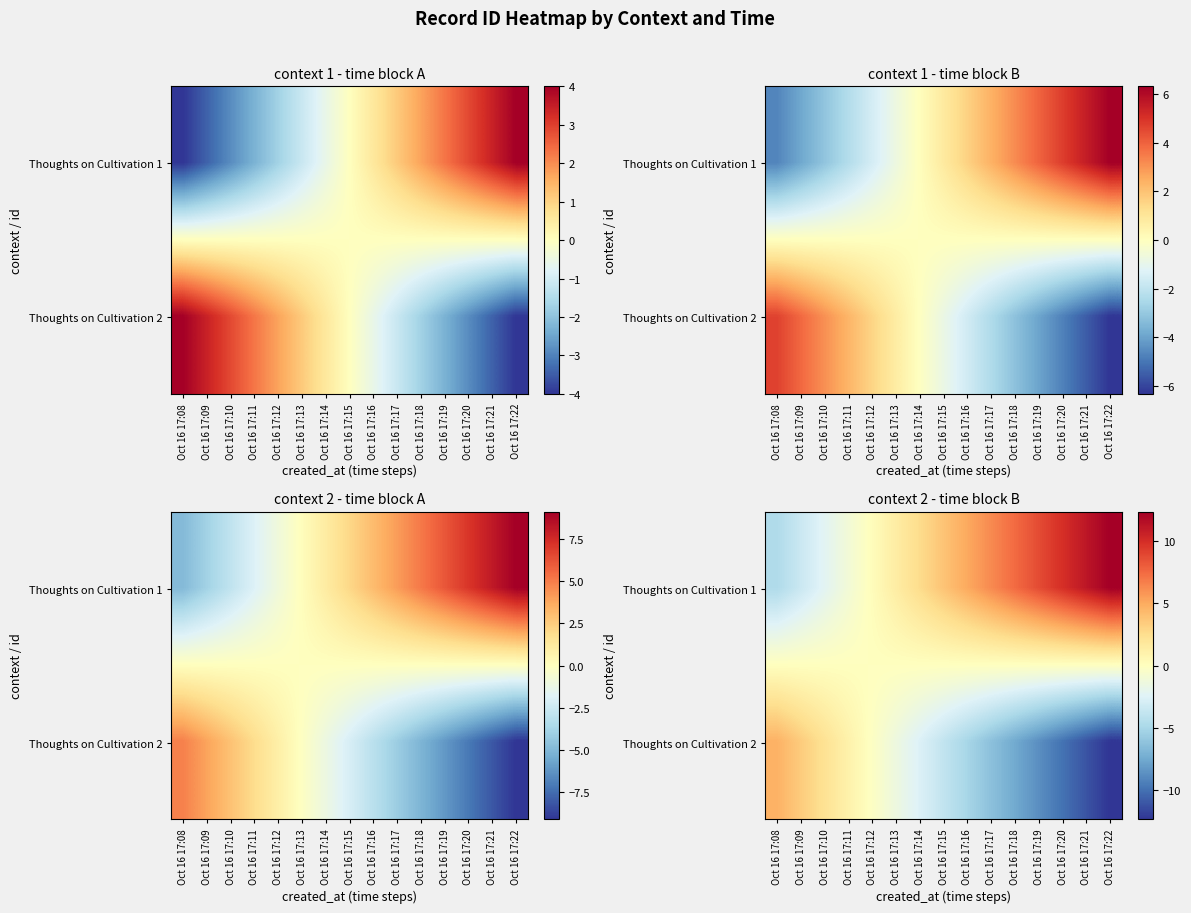

Which label corresponds to the smallest value in the chart?

Oct 16 17:22